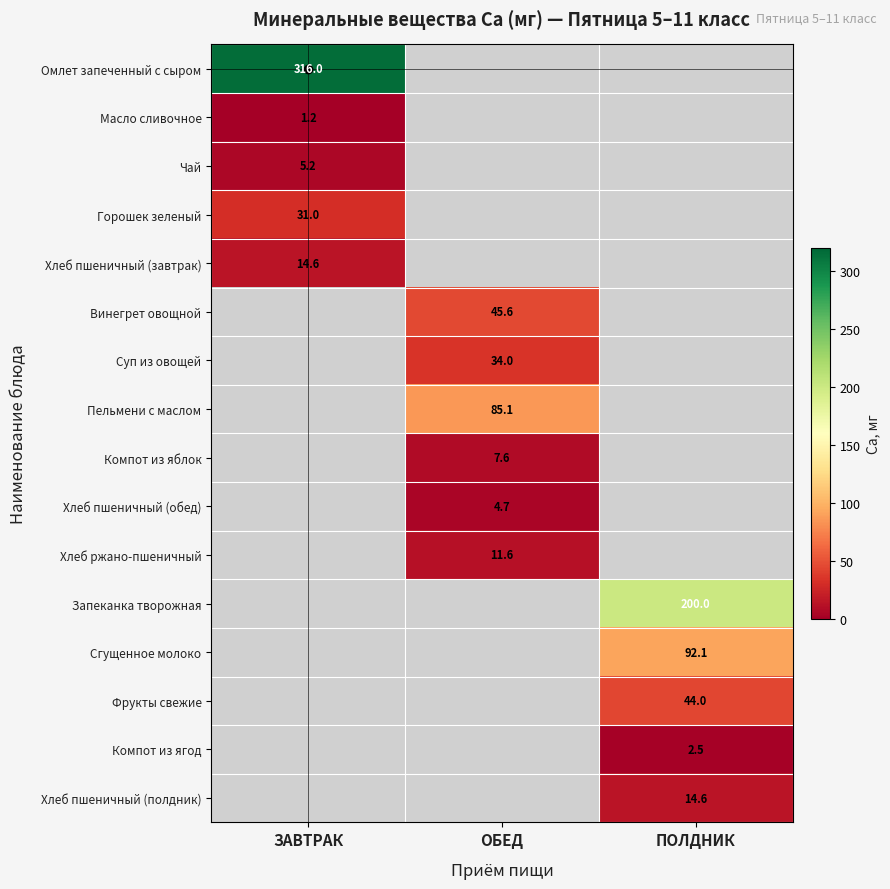

Is it true that Чай equals 5.2 at ЗАВТРАК?

True